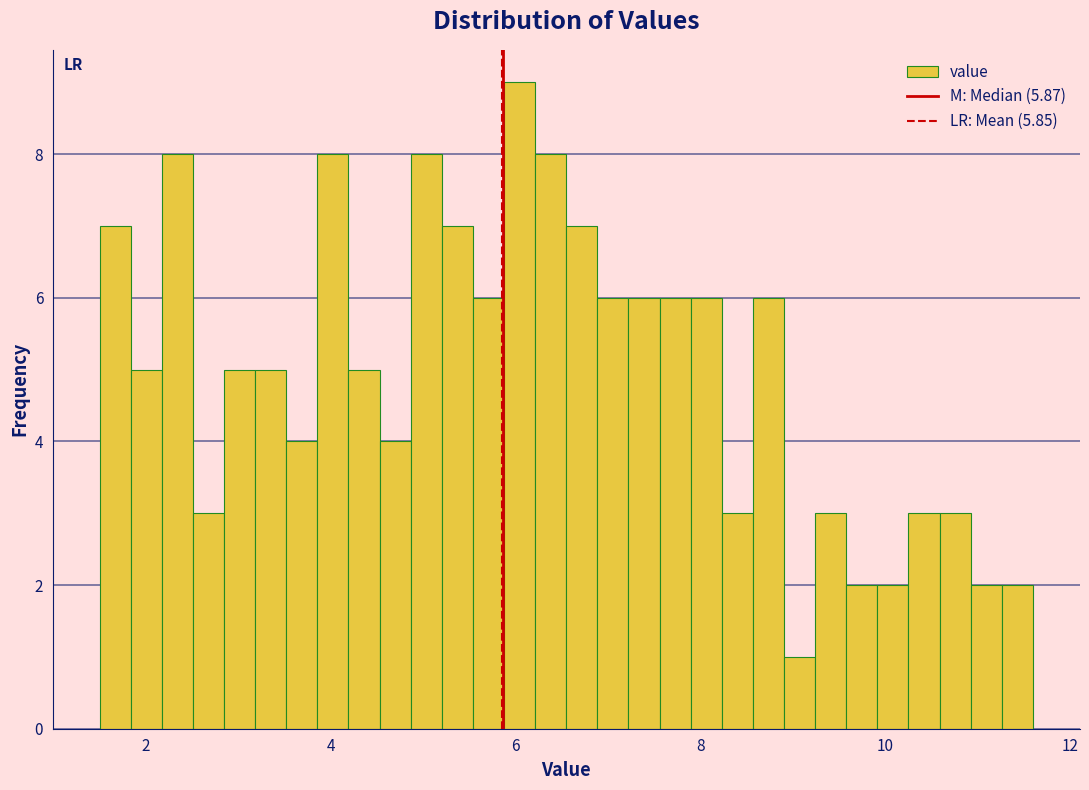

Read against the x-axis, roughly where is the centre of the tallest bar?

6.0